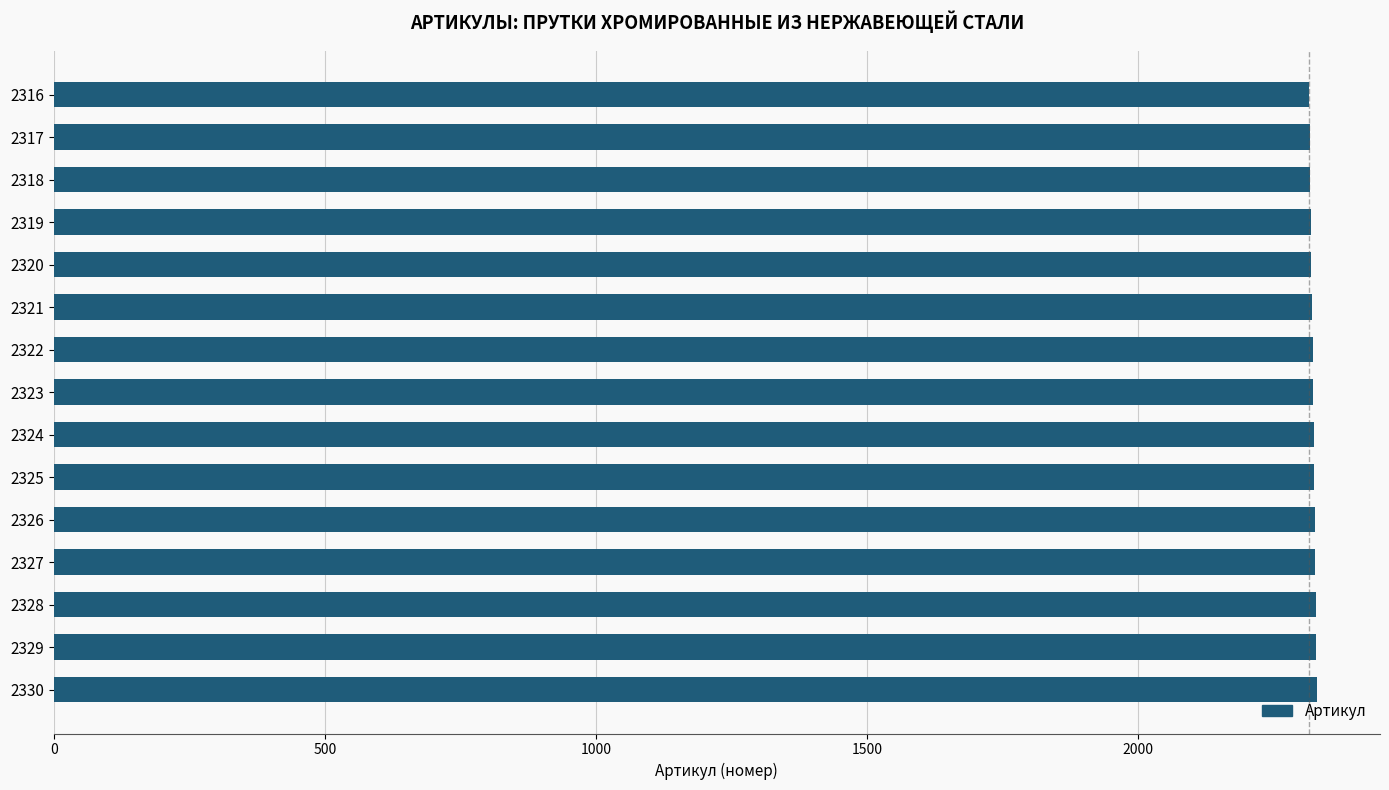

The value at 2324 is 1300. True or false?

False